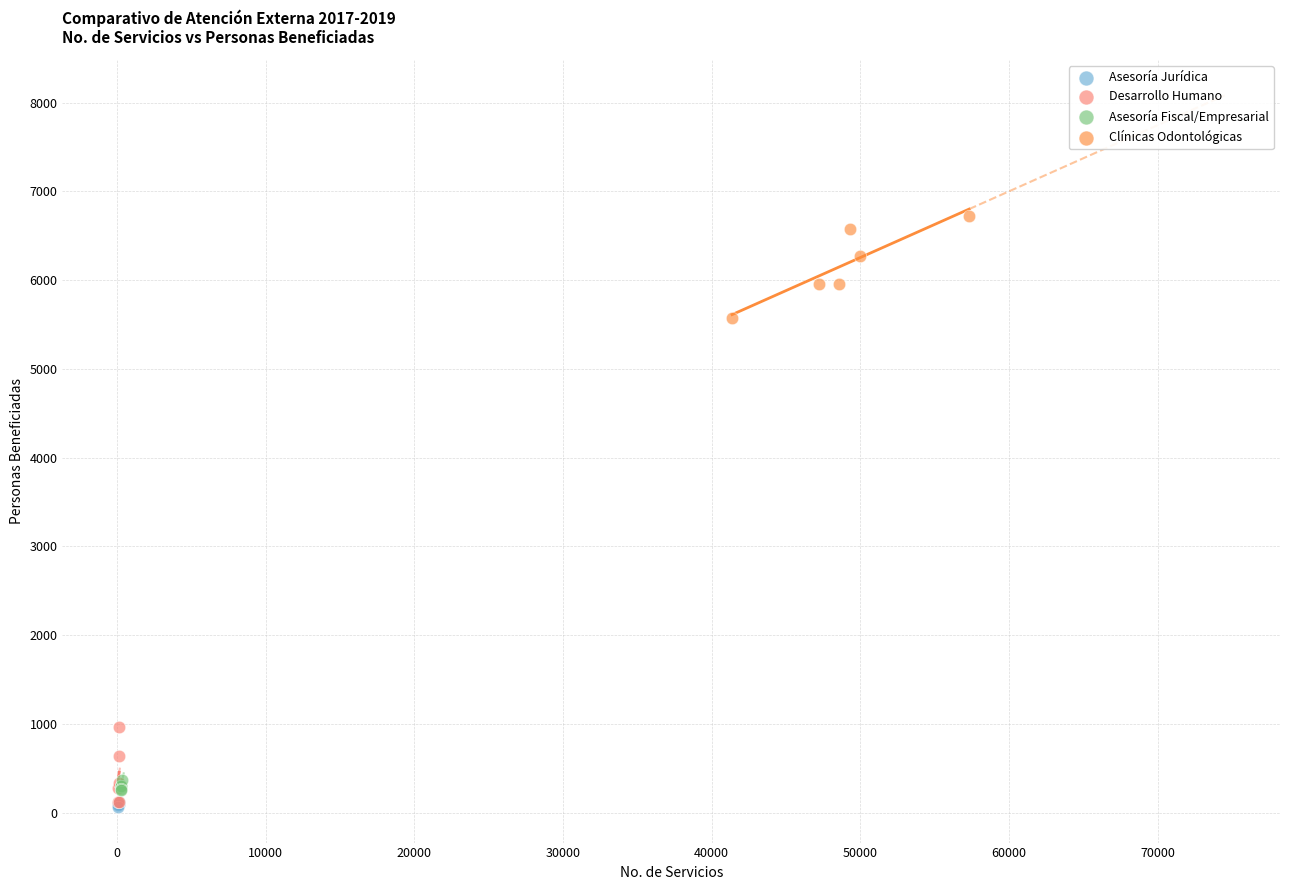

Which series has the widest spread of Y values?

Clínicas Odontológicas